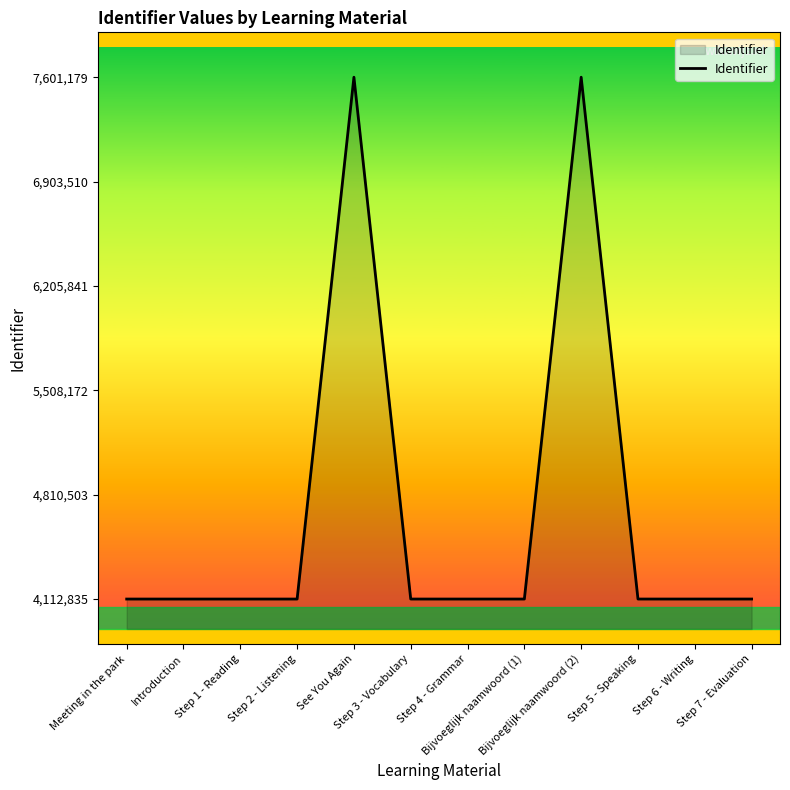

What is the minimum value shown in the chart?

4112835